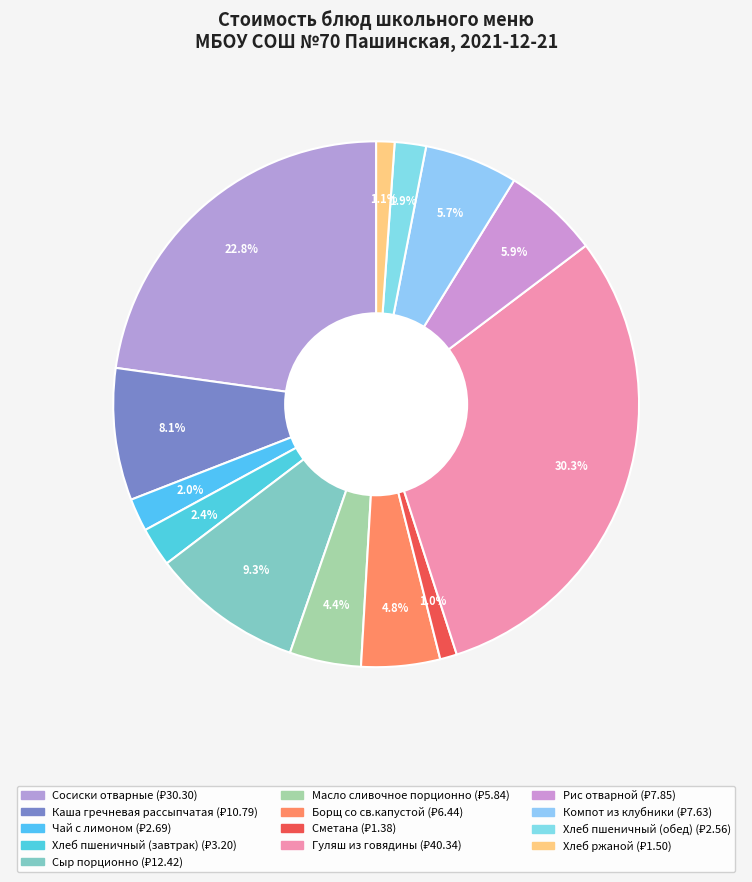

Which category has the biggest portion of the pie?

Гуляш из говядины